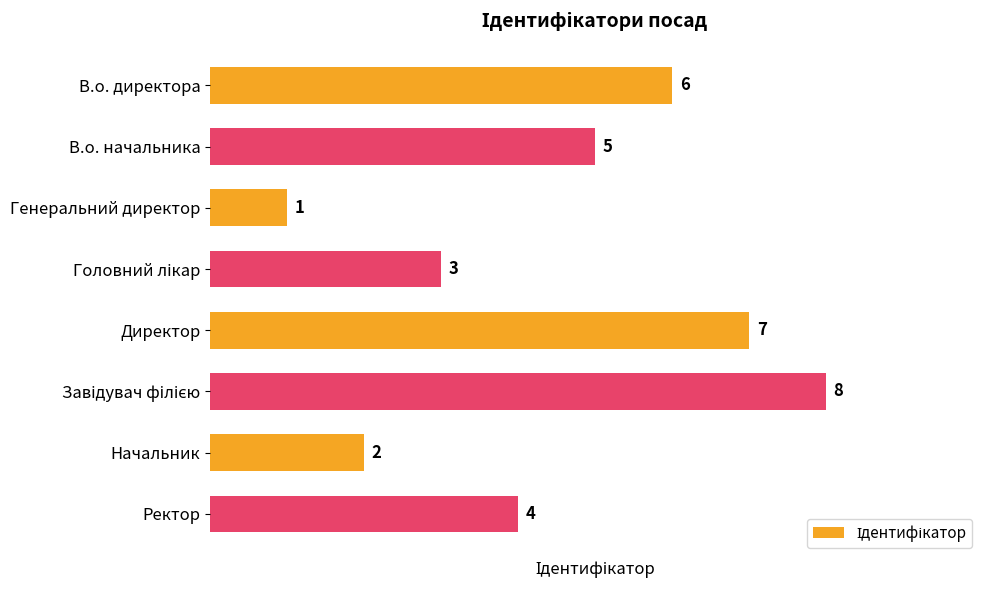

How many data points are less than 5?

4